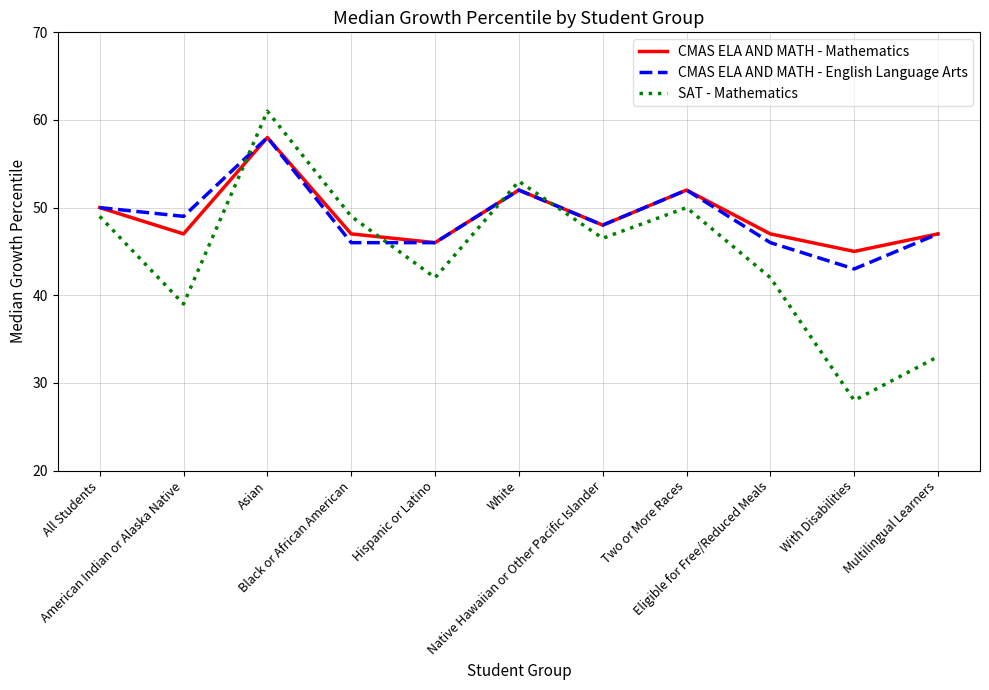

What is the difference between the maximum and second lowest values in the CMAS ELA AND MATH - Mathematics series?

12.0